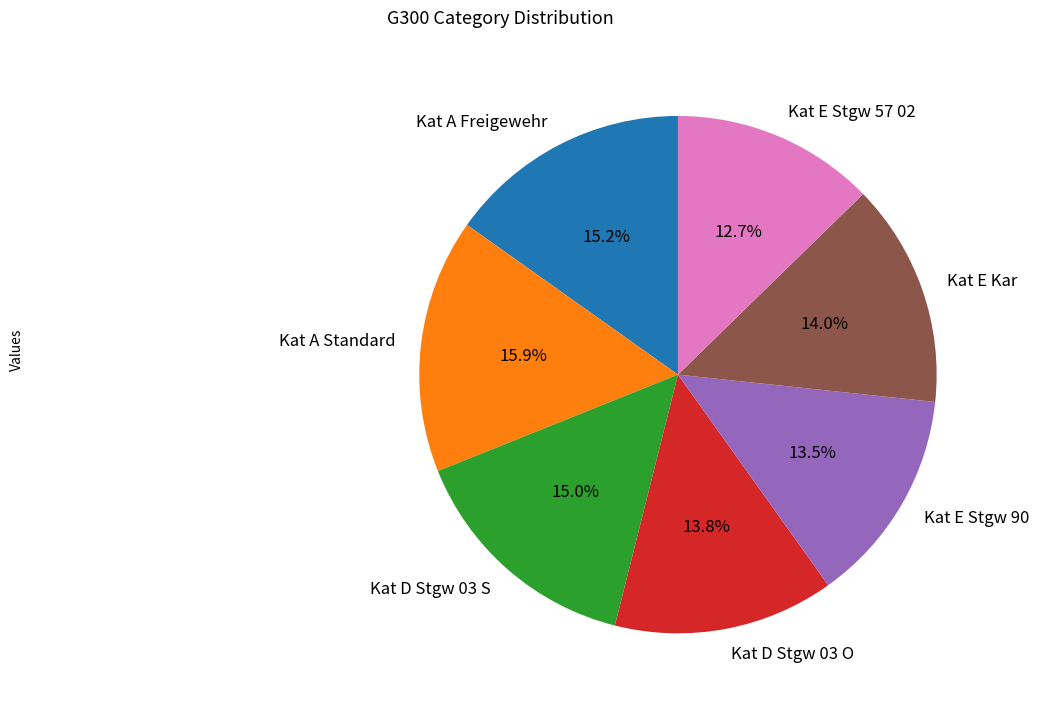

Between Kat A Freigewehr and Kat E Stgw 90, which is larger?

Kat A Freigewehr